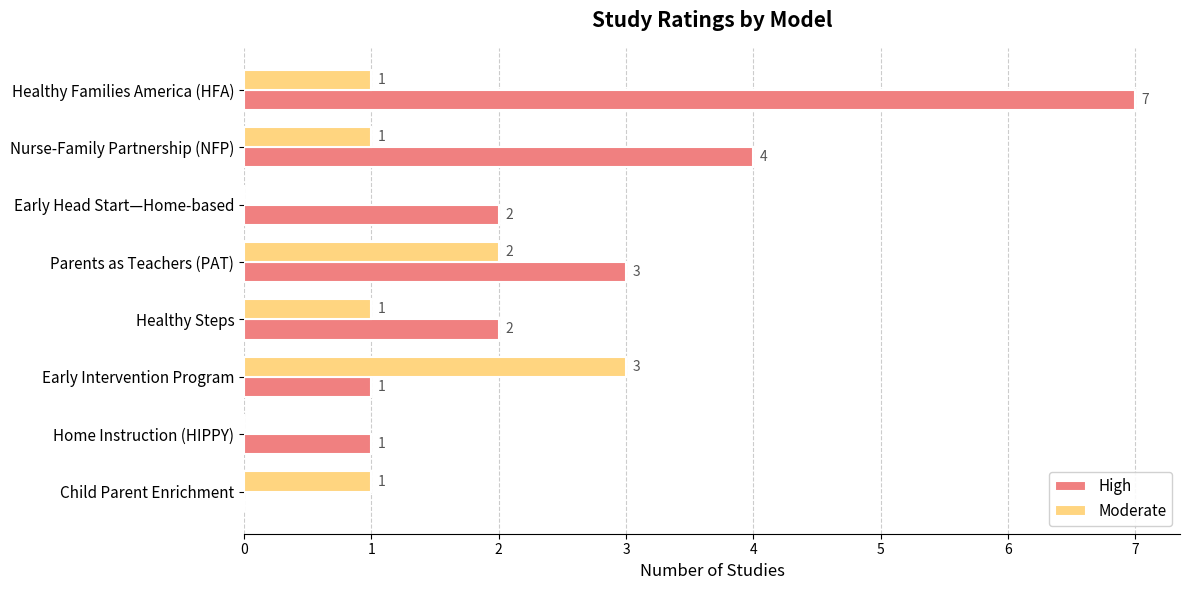

At which label does High reach its peak?

Healthy Families America (HFA)